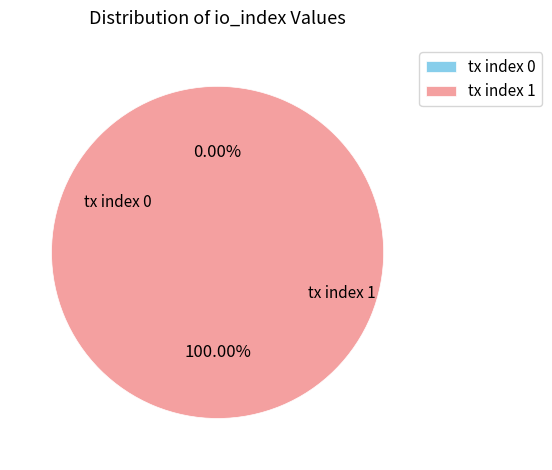

The tx index 0 slice represents 1% of the pie. True or false?

False